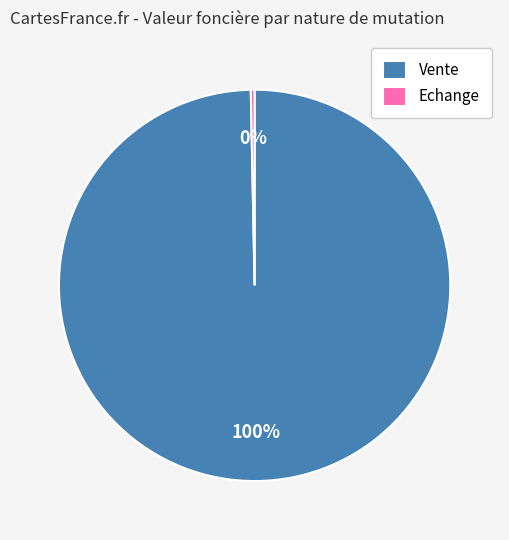

Do Echange and Vente together represent more than half of the pie?

Yes